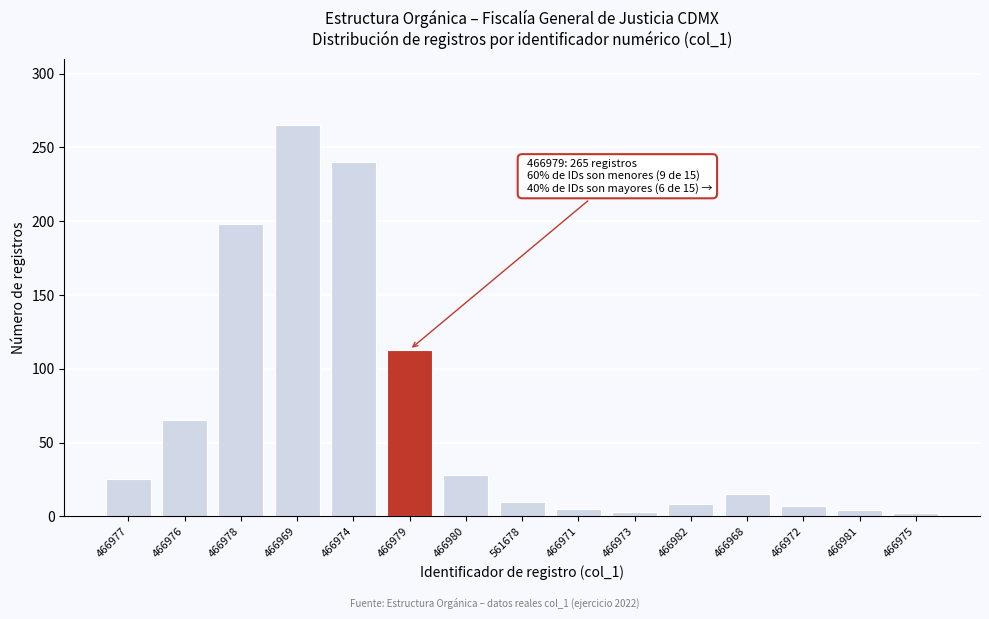

True or false: the data shows 3 at 466973.

True